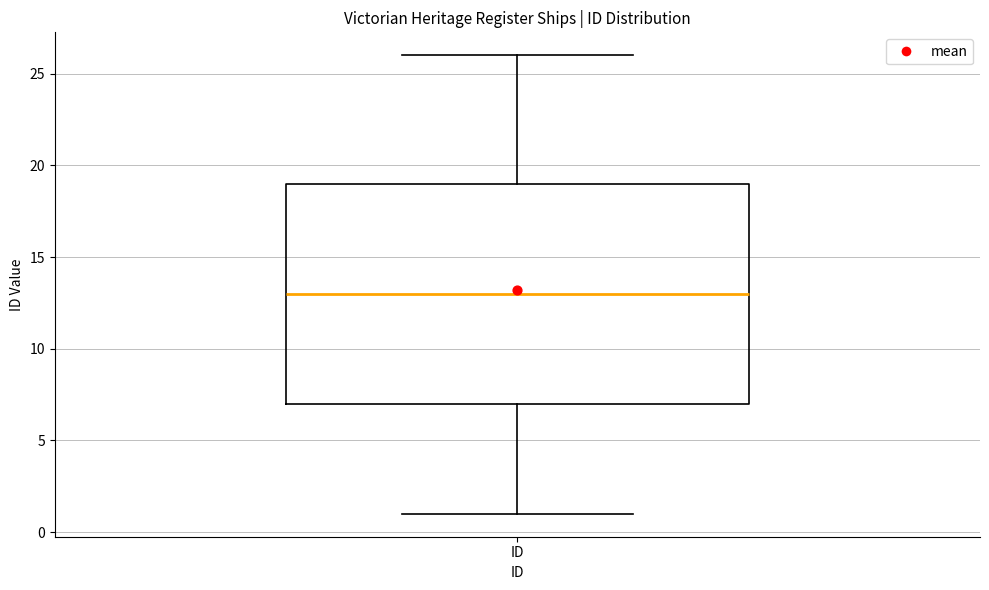

Where is the lower edge of the box for ID on the y-axis? The values are not printed on the chart, so give them approximately, as read against the axis.

7